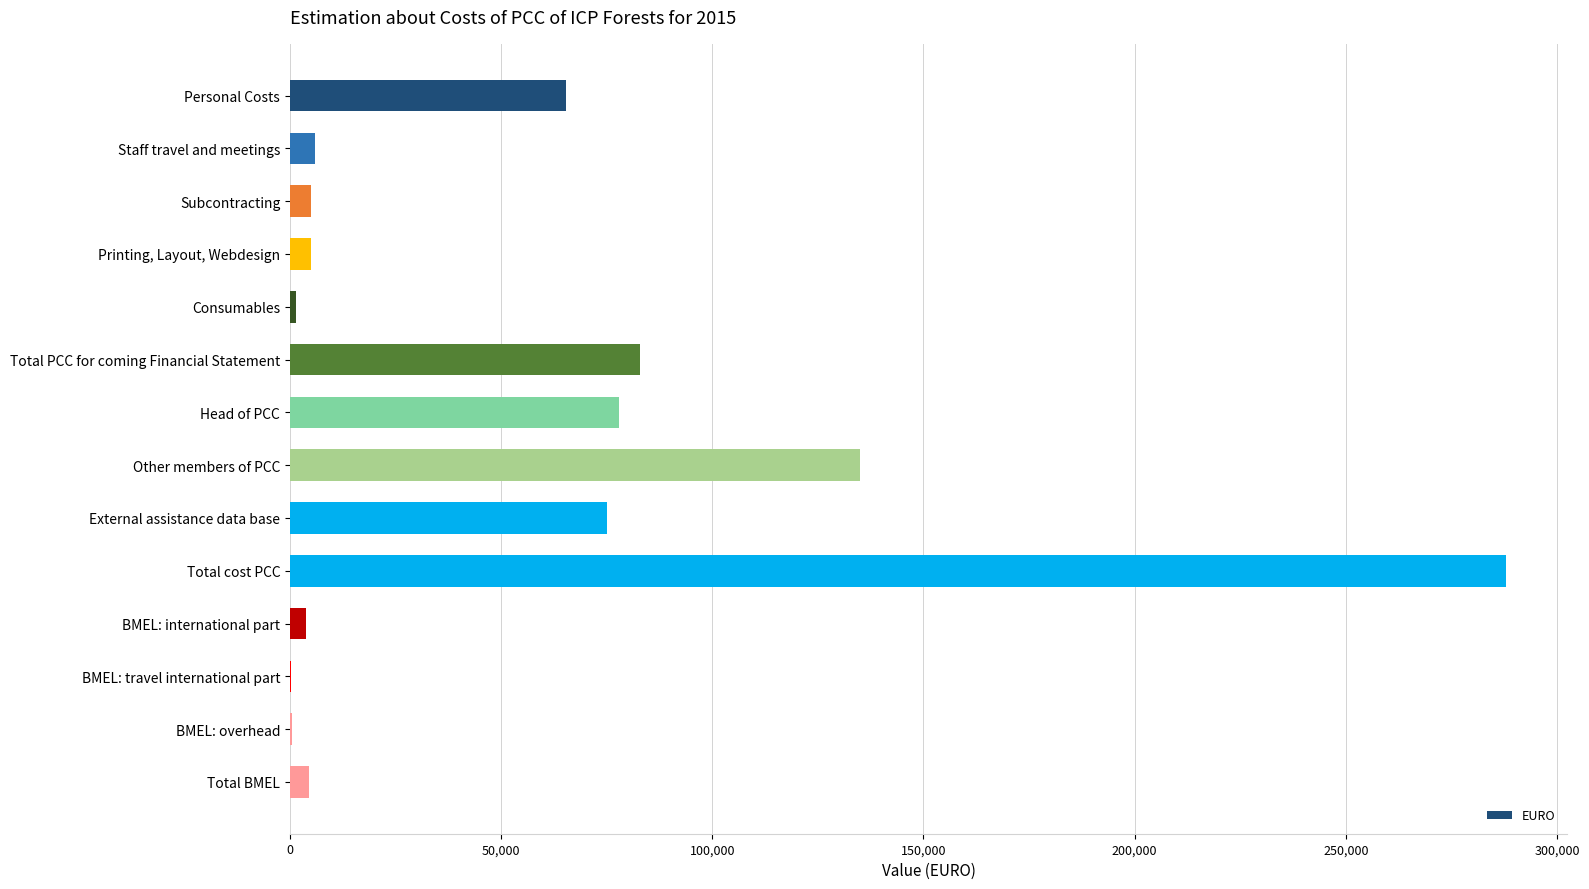

Are the bars horizontal?

Yes